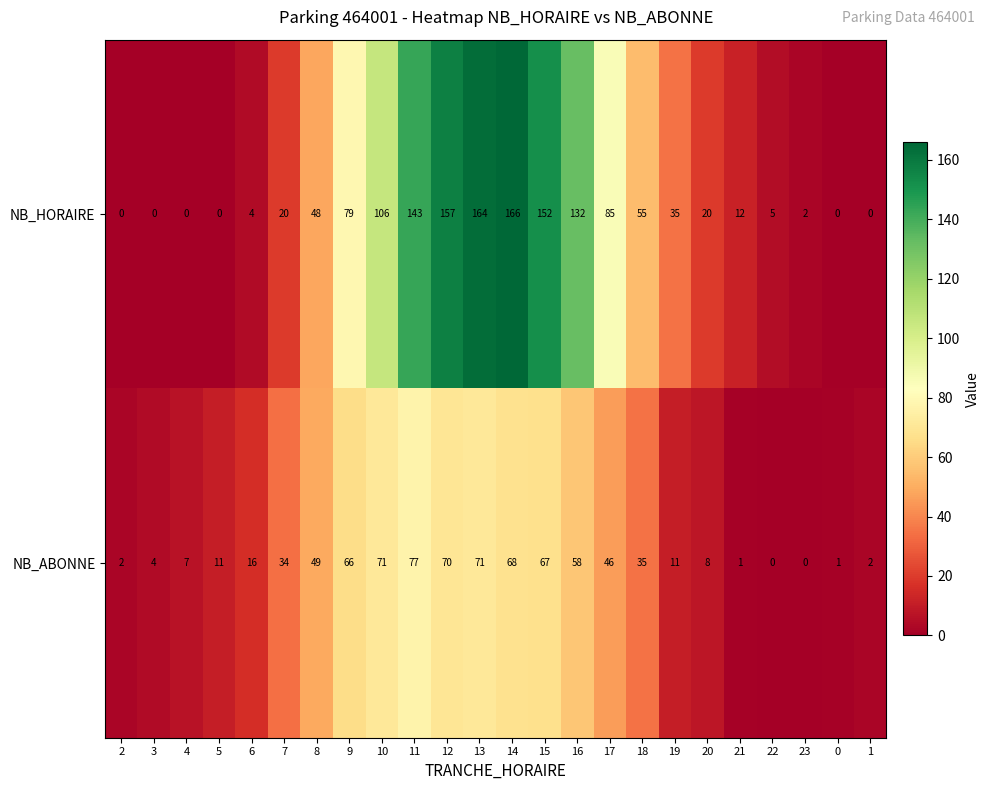

List the series in order of their peak value, lowest first.

NB_ABONNE, NB_HORAIRE